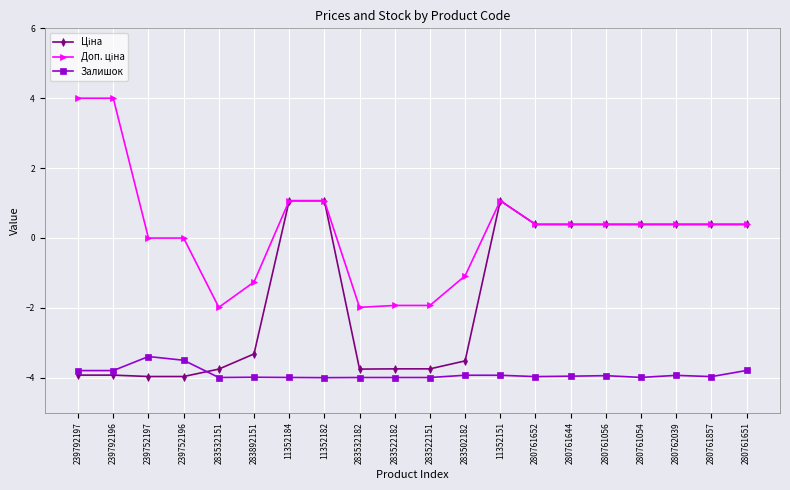

Is it true that Залишок equals -6.4 at 280761651?

False